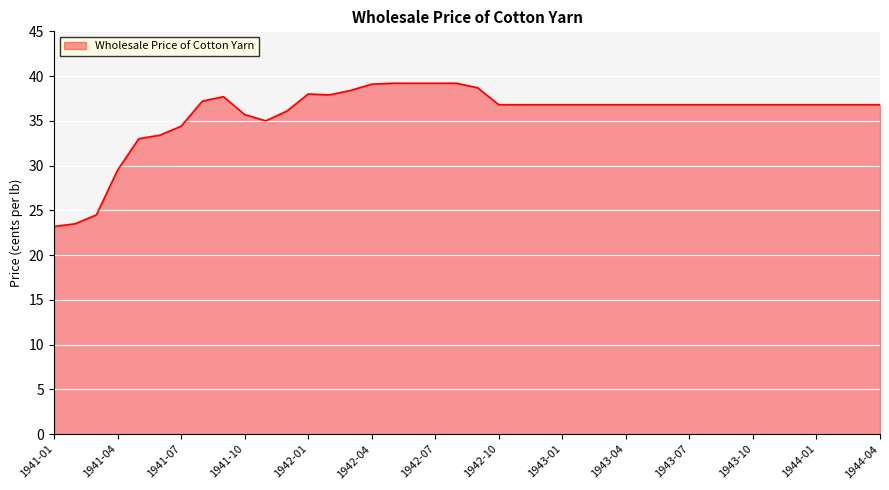

What is the maximum value shown in the chart?

39.2